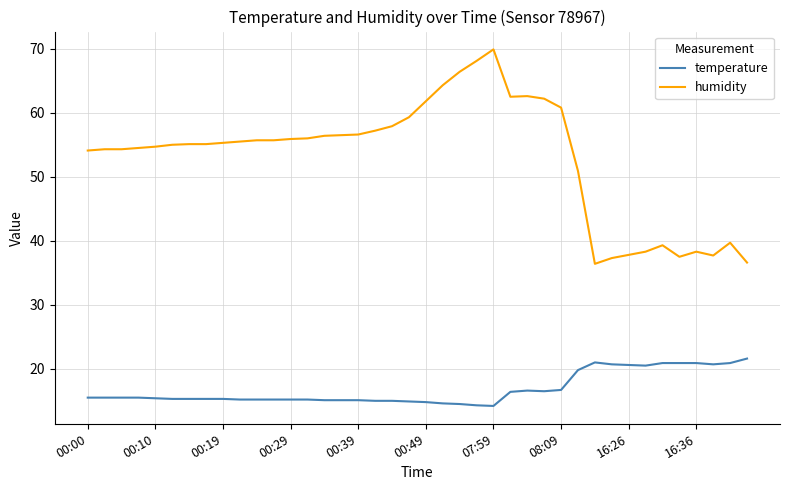

Which series has the largest total across all categories?

humidity